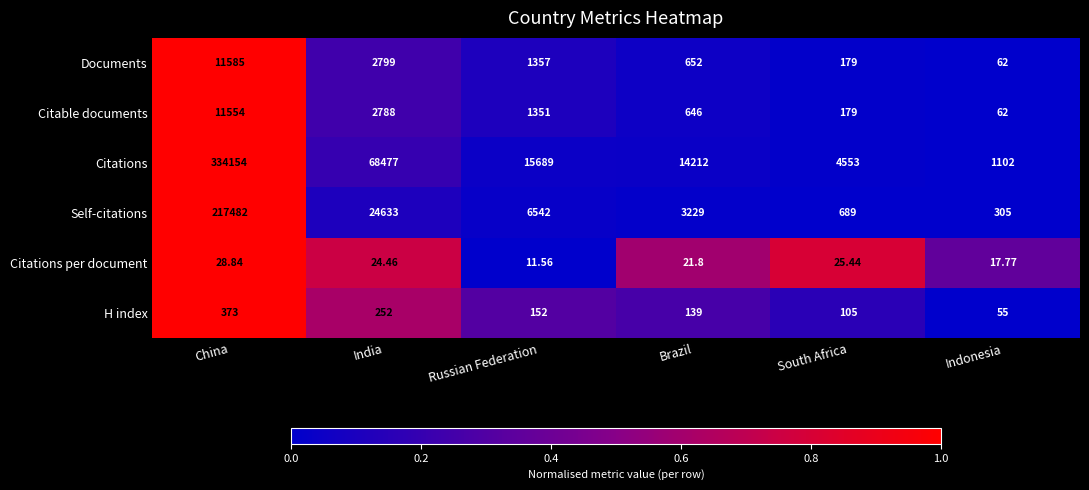

List the labels in order of H index value, smallest first.

Indonesia, South Africa, Brazil, Russian Federation, India, China